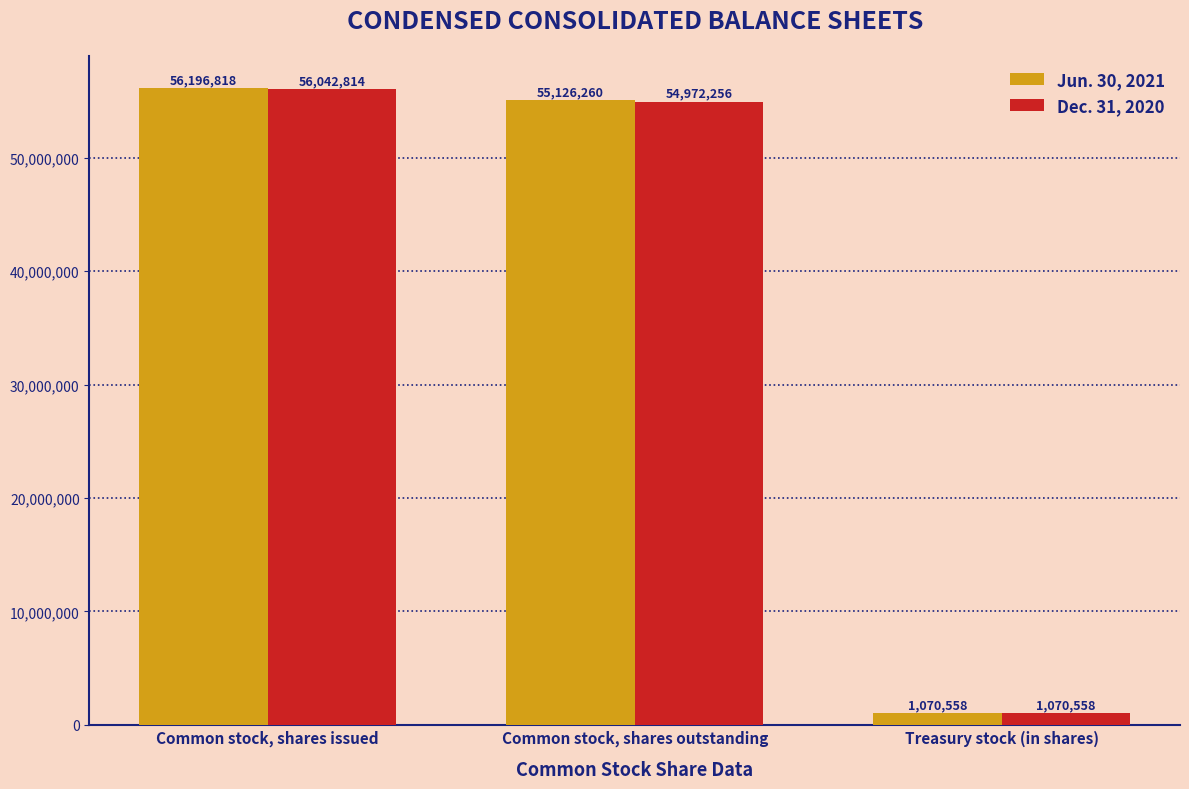

Which series has the largest range (max minus min)?

Jun. 30, 2021